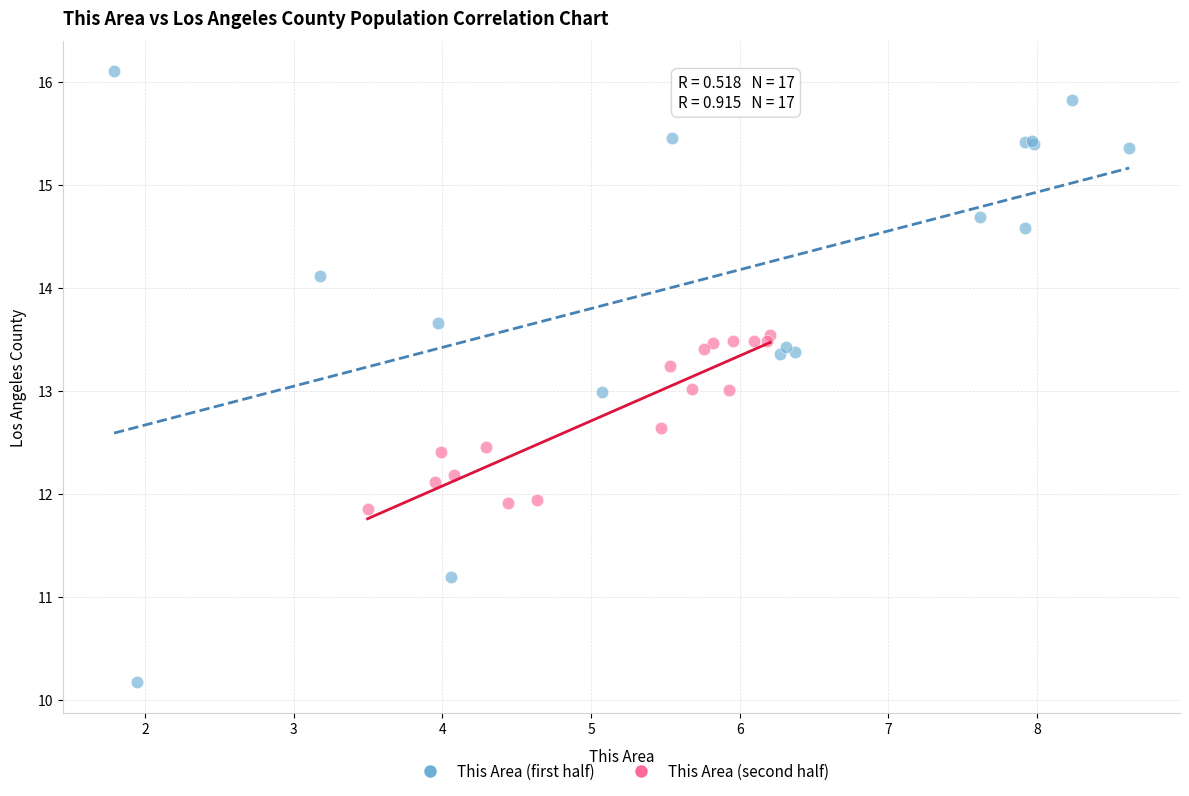

Which series contains the highest Y value?

This Area (first half)